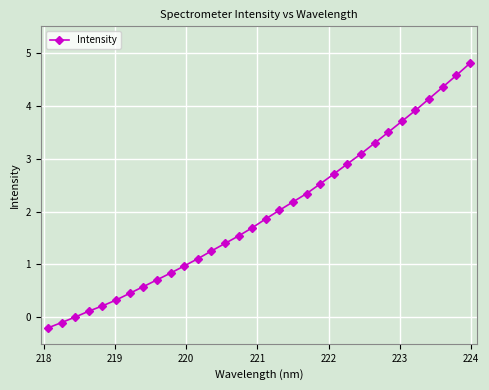

What is the average value?

2.0